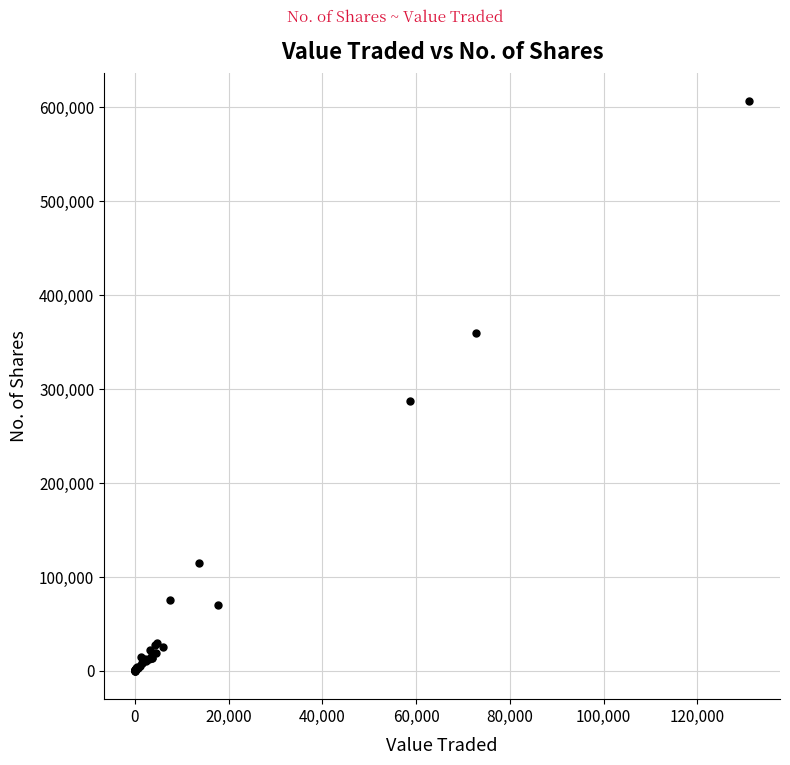

What Y value in the scatter plot is closest to 303279?

287514